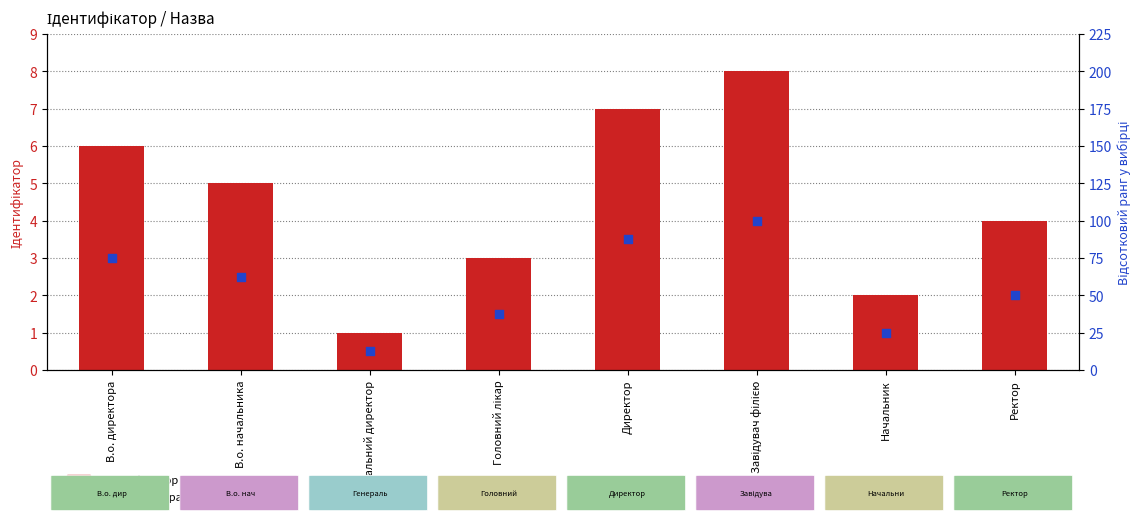

Which series reaches the minimum Y coordinate?

Ідентифікатор